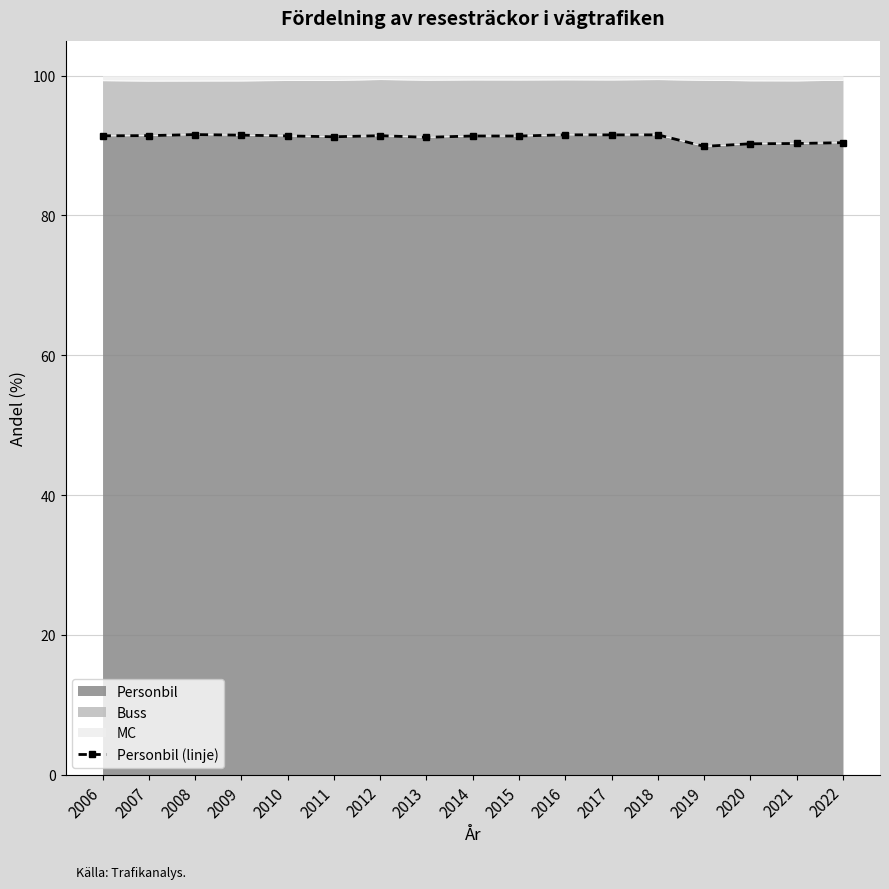

The value at 2014 is 91.4. True or false?

True